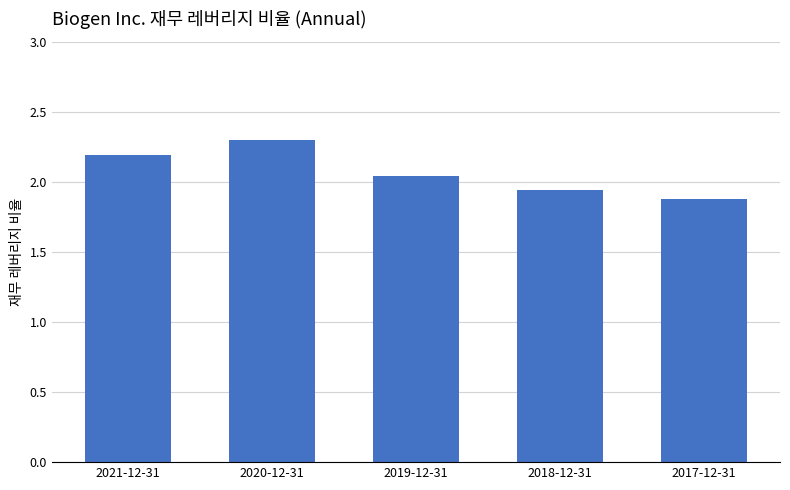

What is the difference between the maximum and second lowest values?

0.4